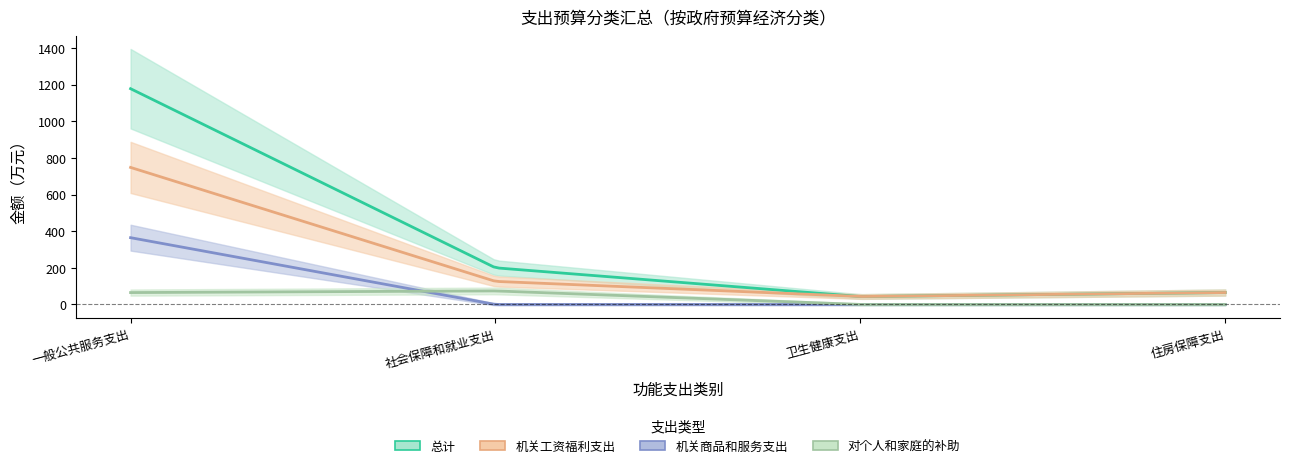

What position from the left is 住房保障支出?

4